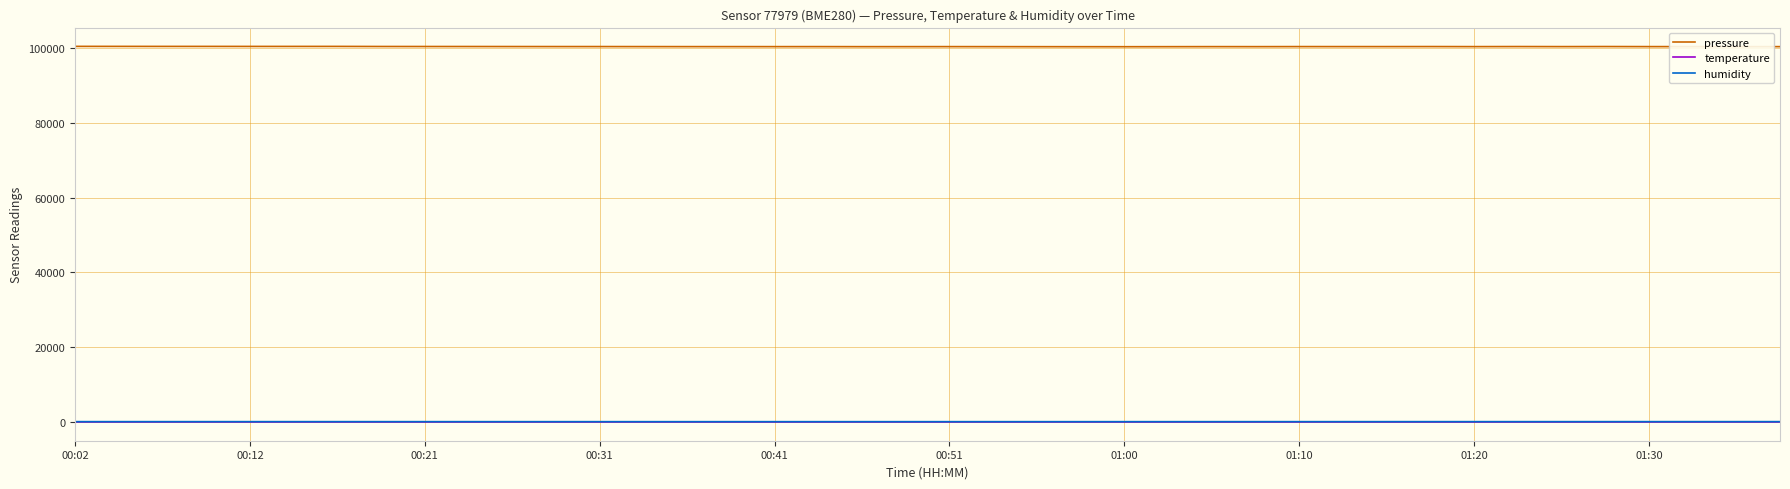

Which series has the widest spread of values?

pressure